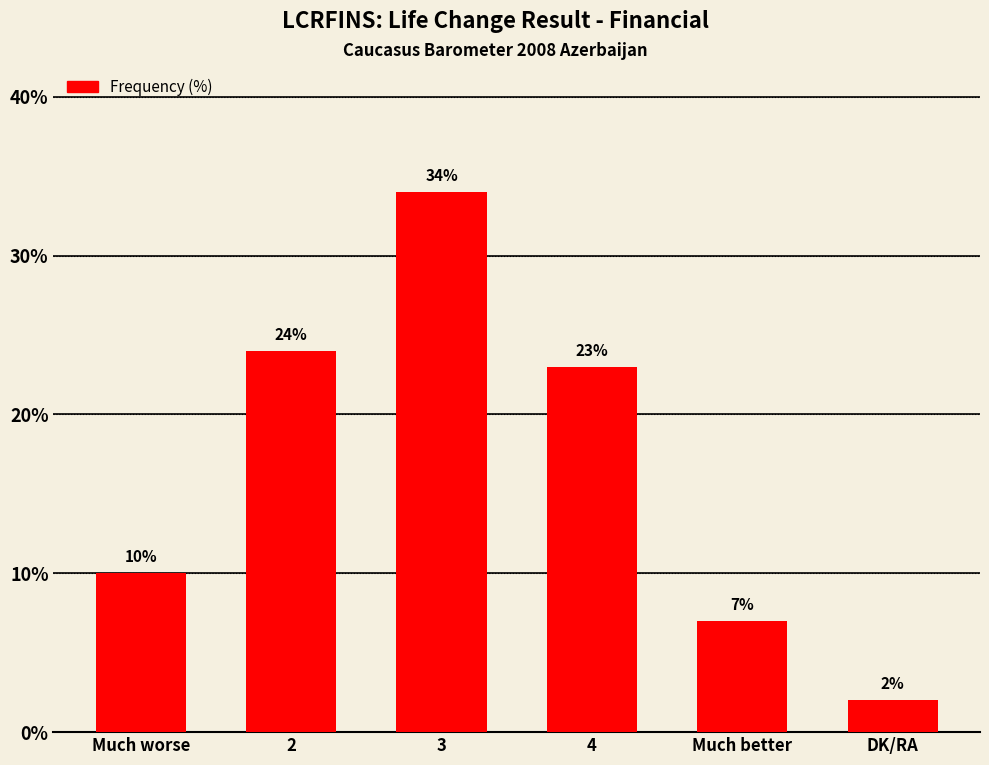

Does the chart contain stacked bars?

No